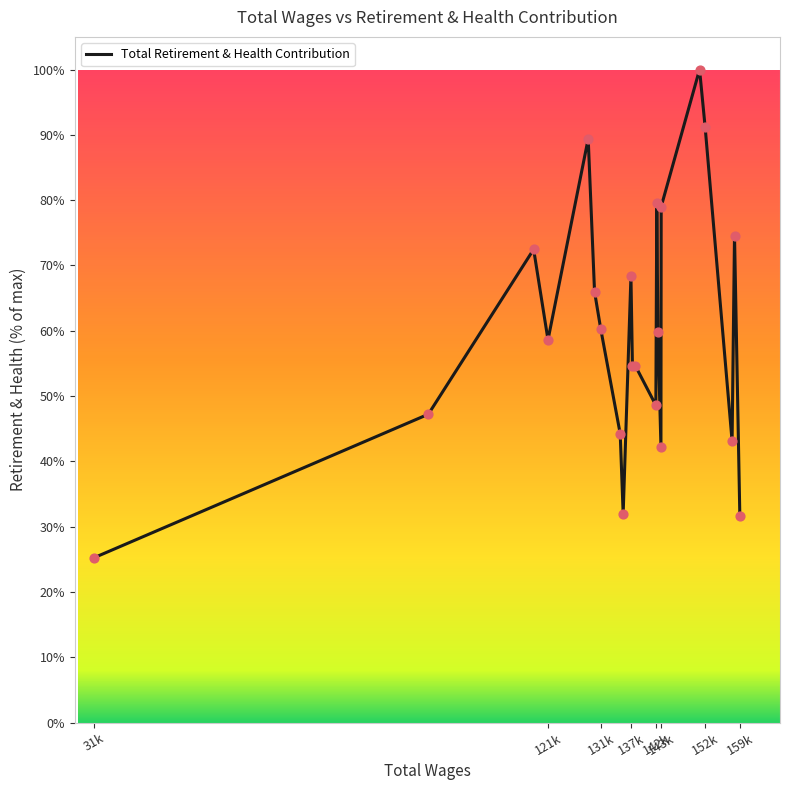

What is the smallest value displayed?

25.2